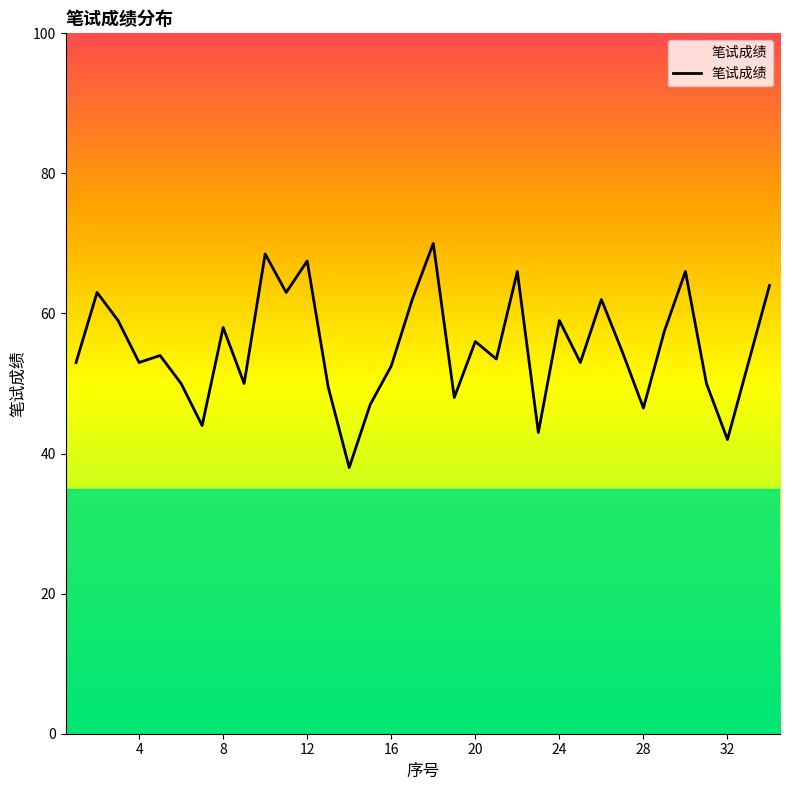

What is the maximum value shown in the chart?

70.0